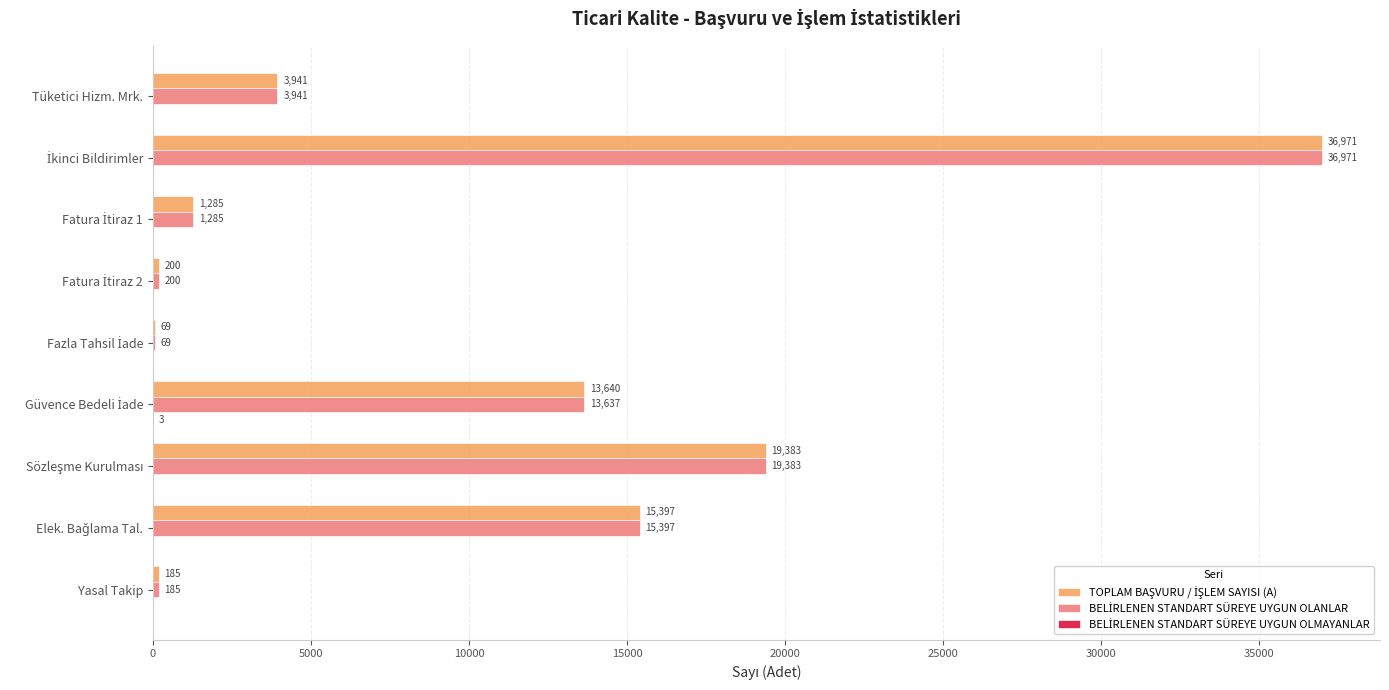

How many categories are shown in the chart?

9